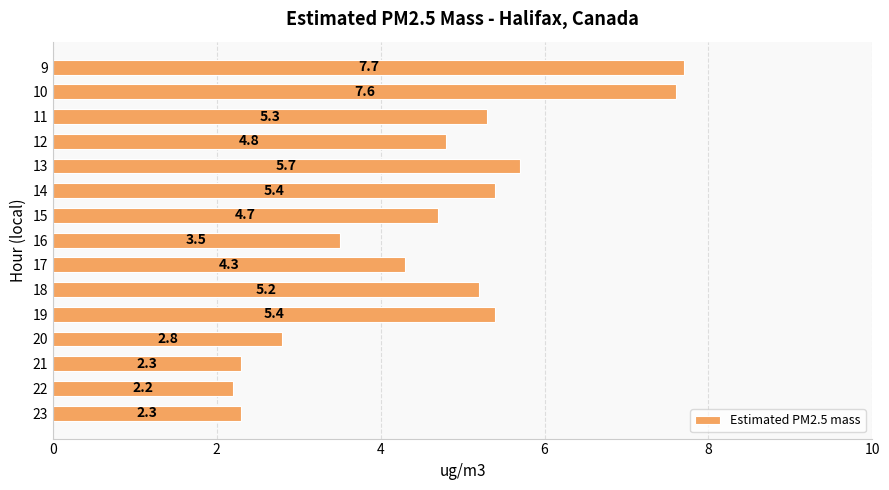

Reading top to bottom, what are all the values shown in this chart?

7.7	7.6	5.3	4.8	5.7	5.4	4.7	3.5	4.3	5.2	5.4	2.8	2.3	2.2	2.3